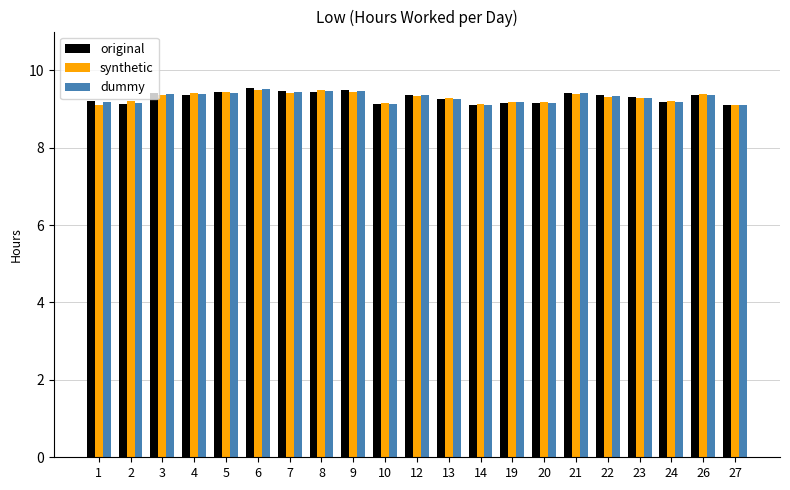

What is the minimum value for dummy?

9.1